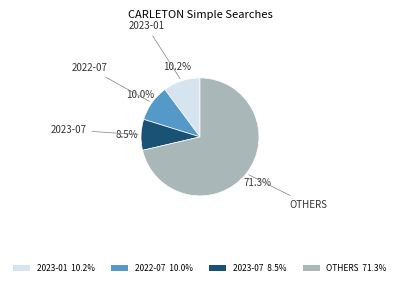

What portion of the pie excludes 2023-07 8.5%?

91.5%